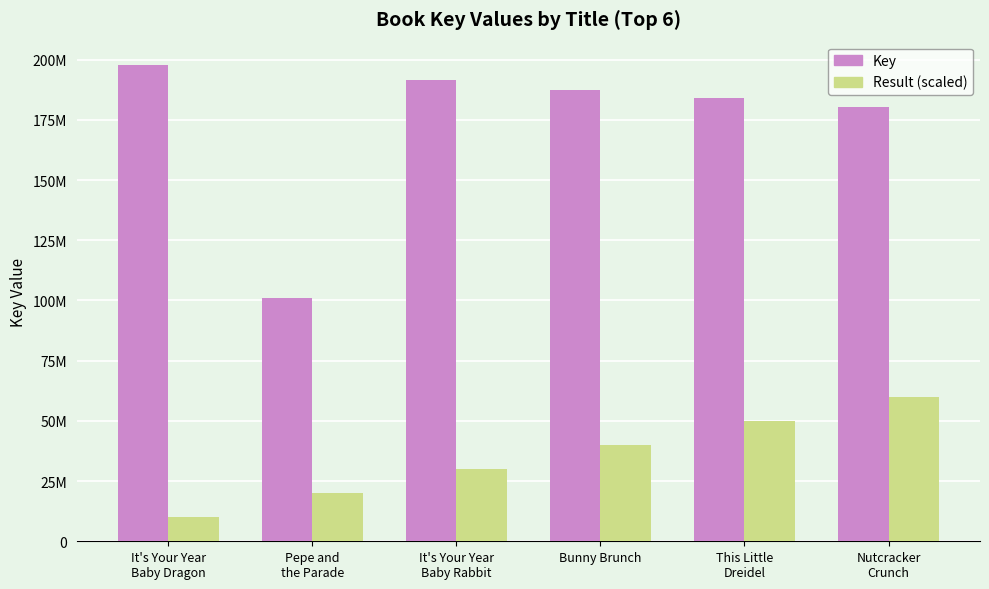

Are the bars grouped side by side (vs. stacked)?

Yes